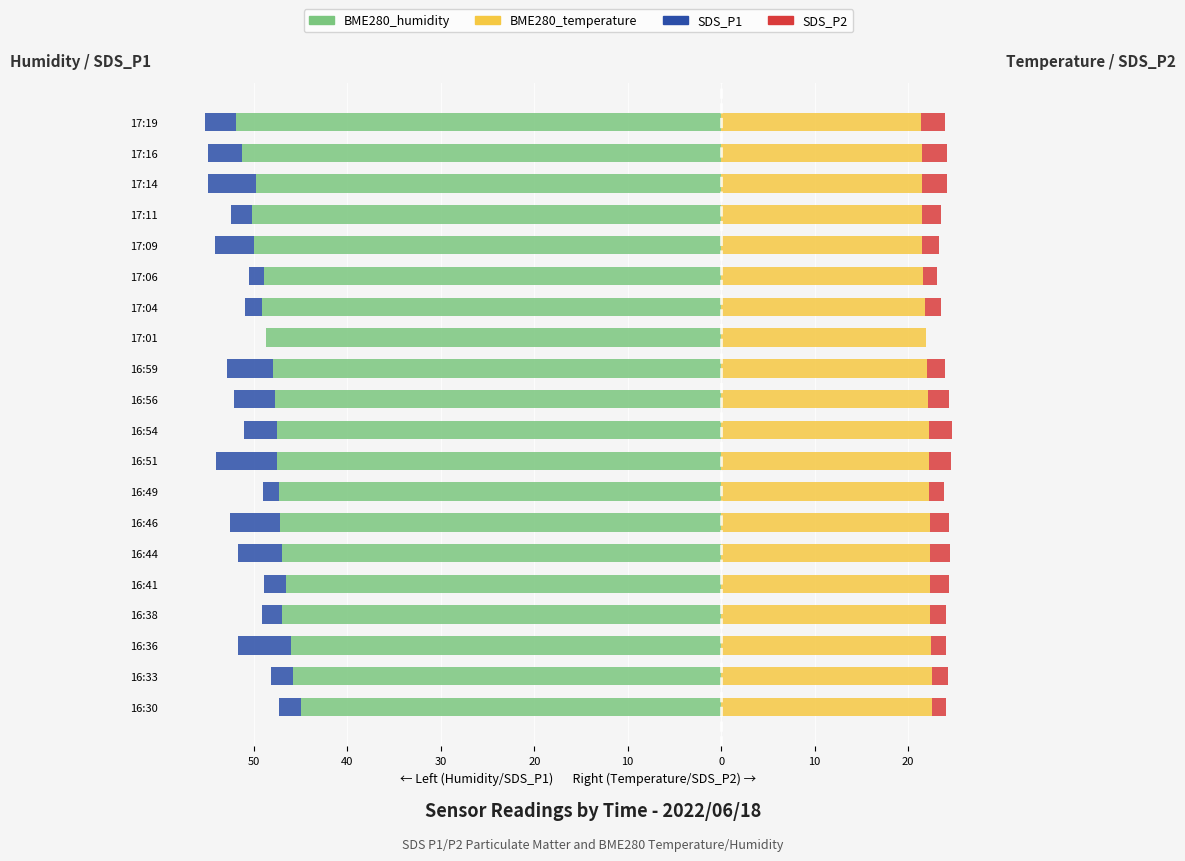

Are the bars horizontal?

Yes